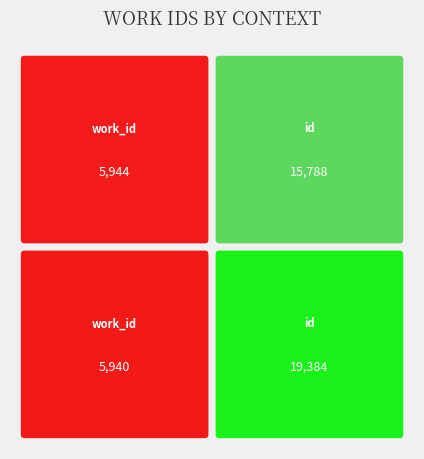

What value does the Act I, Scene i series have at work_id?

5940